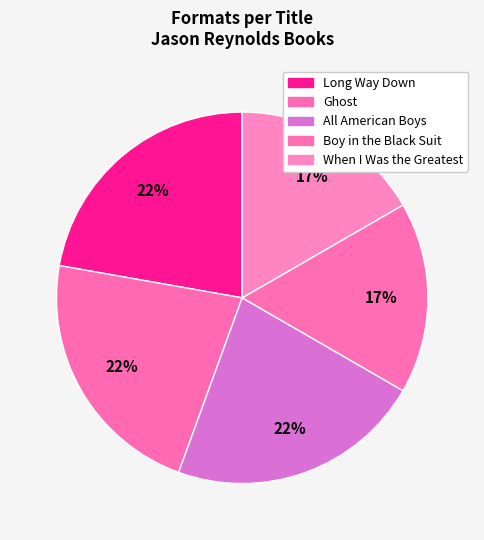

How many segments does this pie chart have?

5